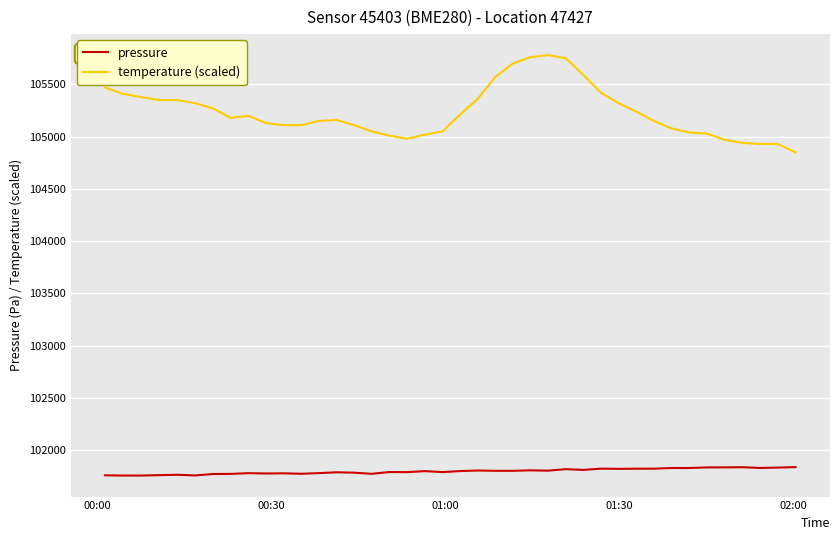

What is the maximum value for temperature (scaled)?

105780.0